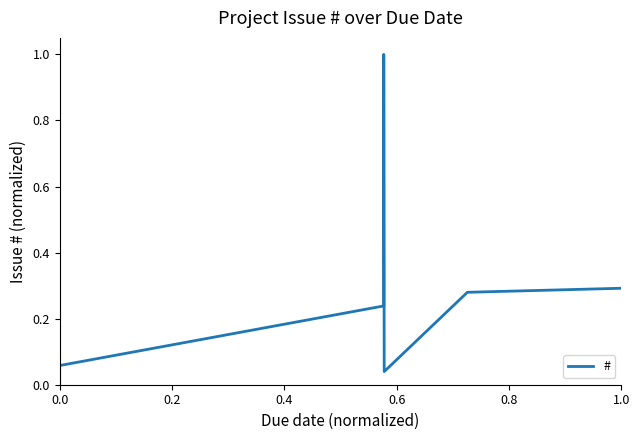

How many data points are above 0?

6